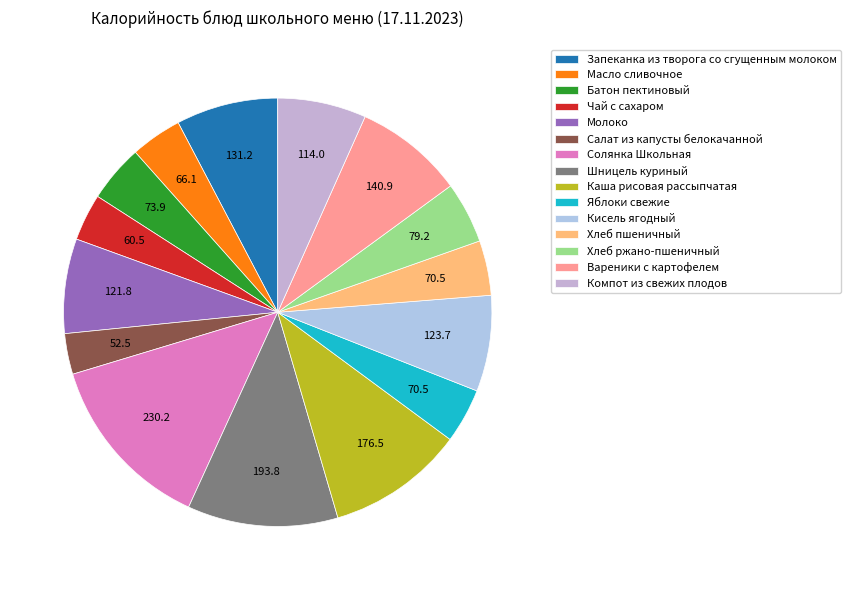

How many slices are in this pie chart?

15